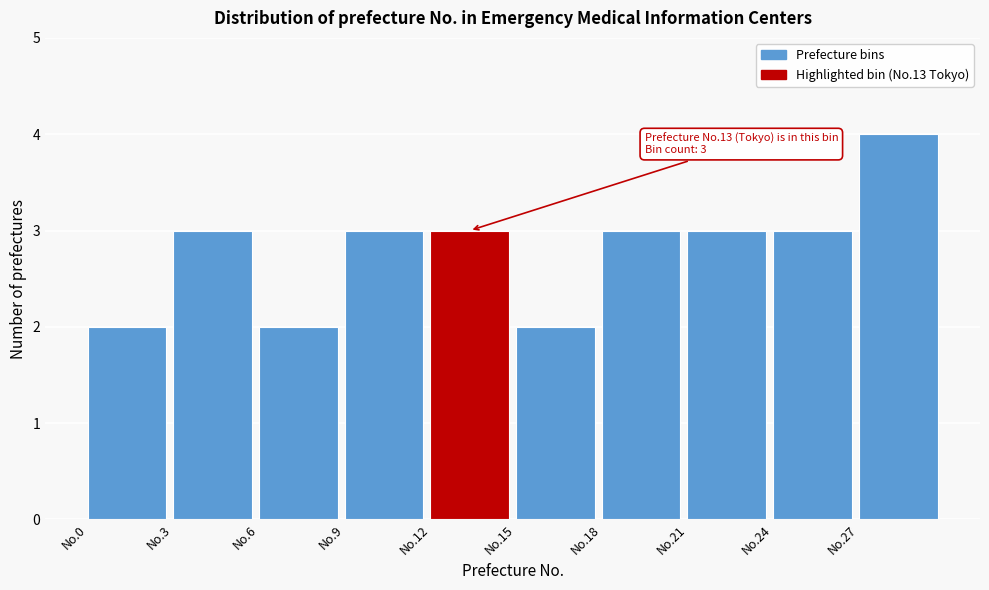

Reading left to right, transcribe all the data shown in this chart.

No.0=2	No.3=3	No.6=2	No.9=3	No.12=3	No.15=2	No.18=3	No.21=3	No.24=3	No.27=4